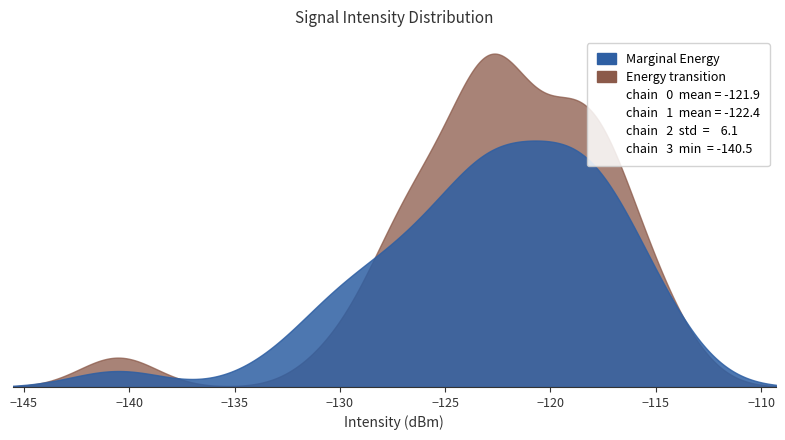

True or false: there are more than 0 points higher than both neighbors.

True